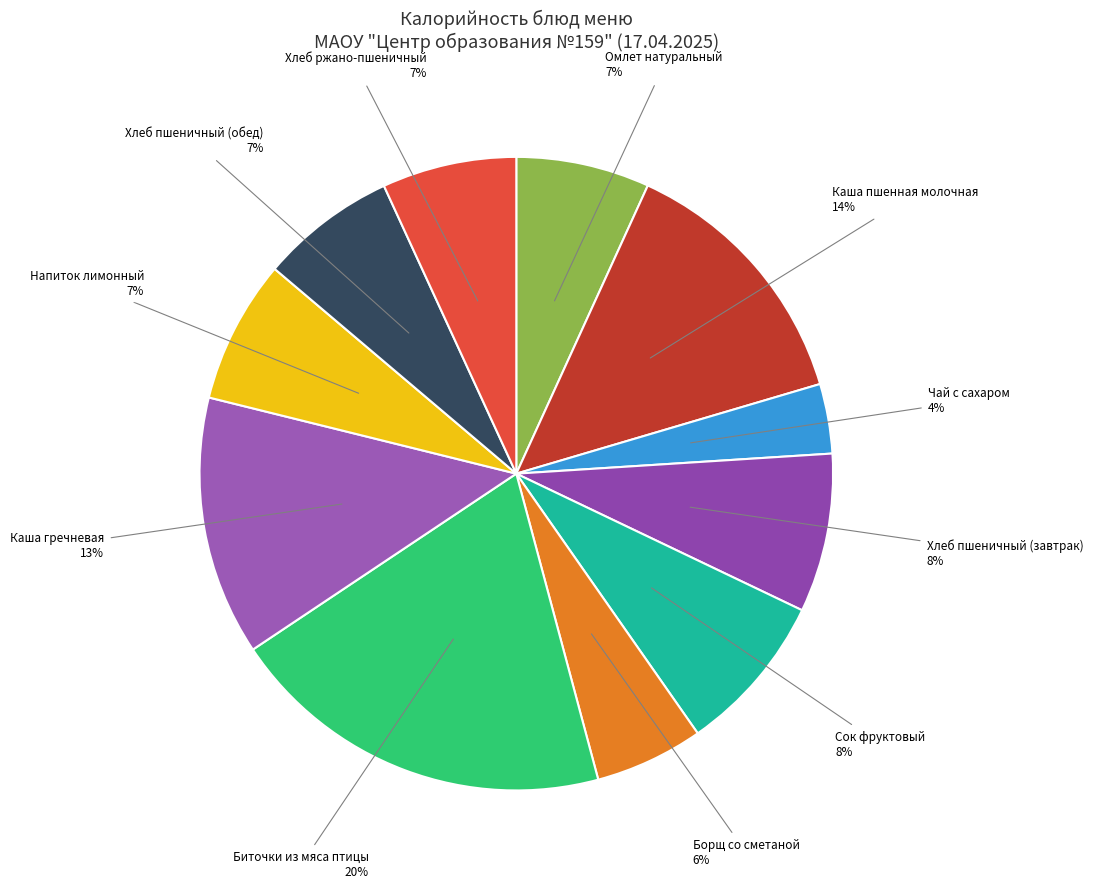

How many slices are in this pie chart?

11